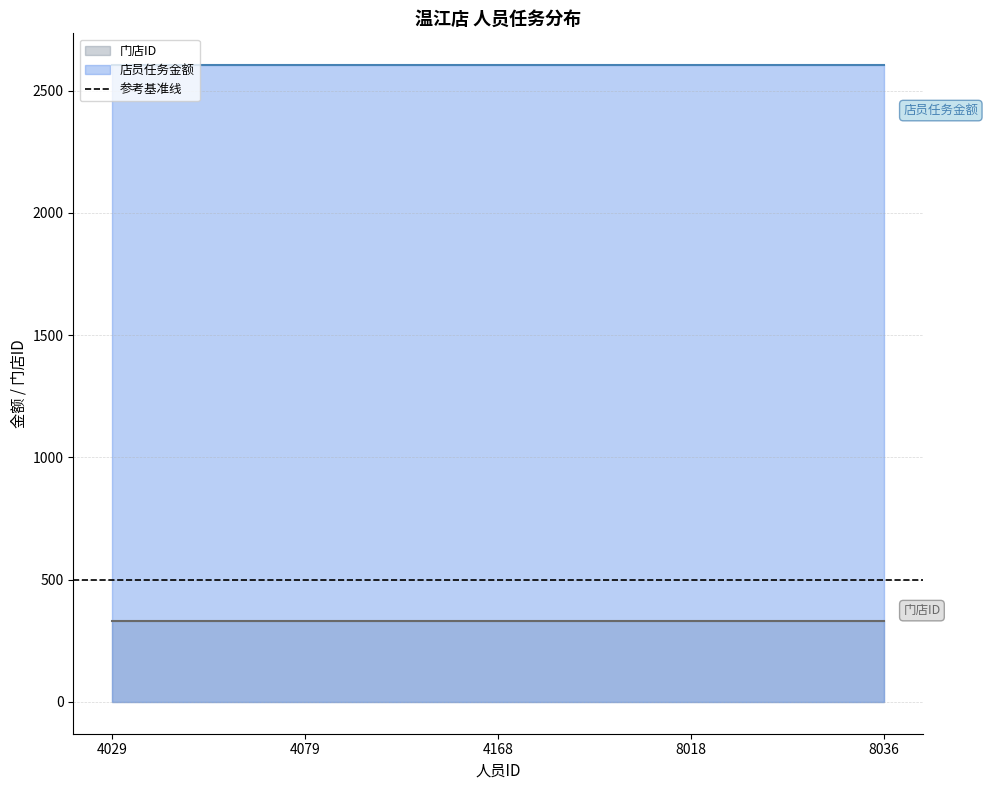

True or false: 店员任务金额 has a value of 2604.5 at 4168.

True